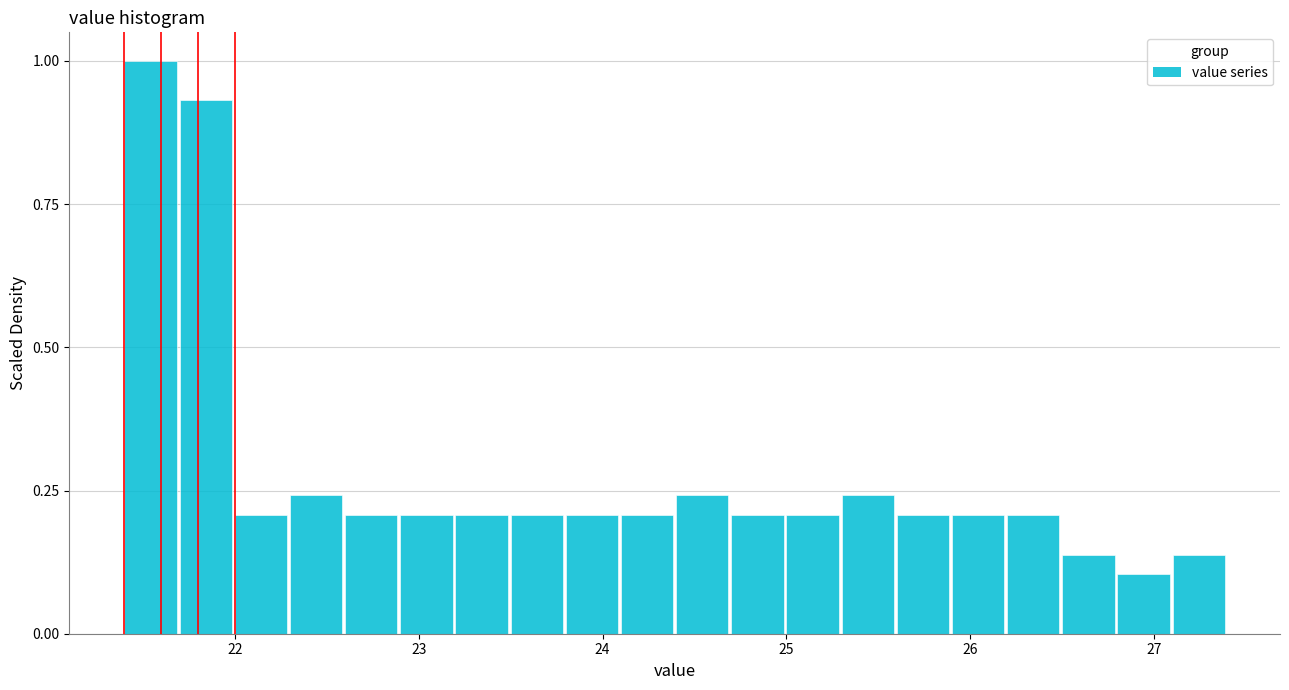

Around what value on the x-axis is the tallest bar? Give the approximate position of its centre, as read against the axis.

21.5